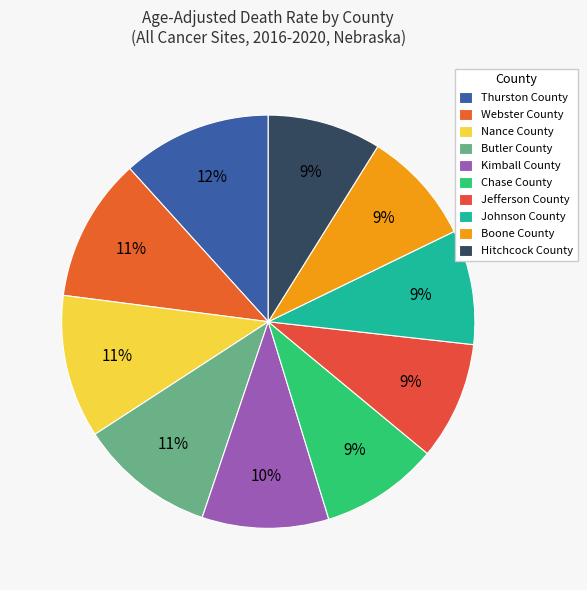

Count the number of slices in the pie.

10